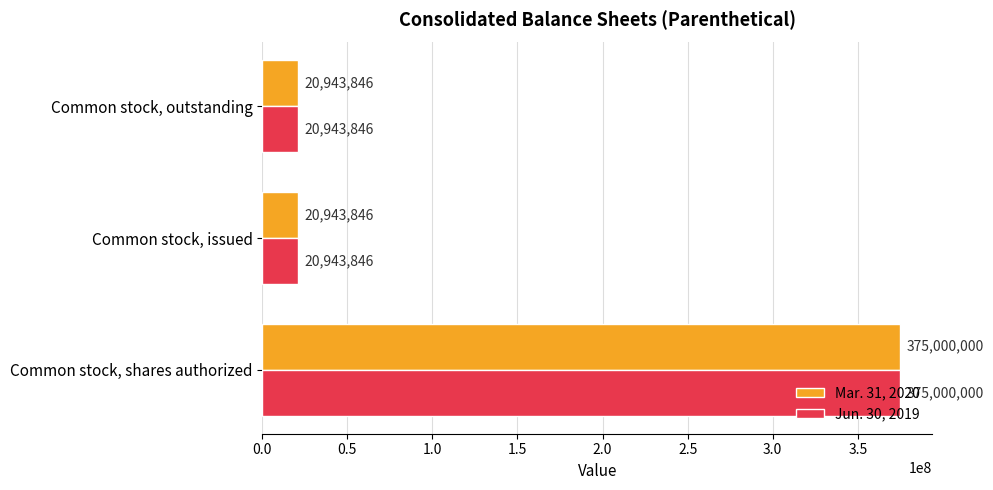

How many values in the Jun. 30, 2019 series exceed 20943846?

1